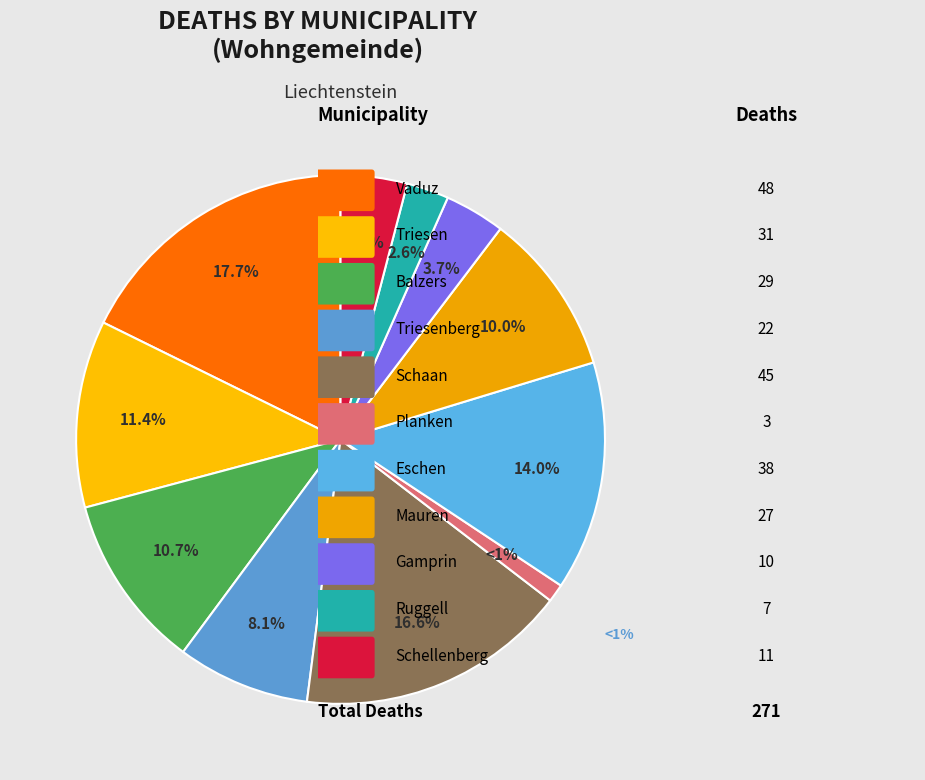

To the nearest percent, what is the difference between the Triesenberg and Balzers slice percentages?

3%